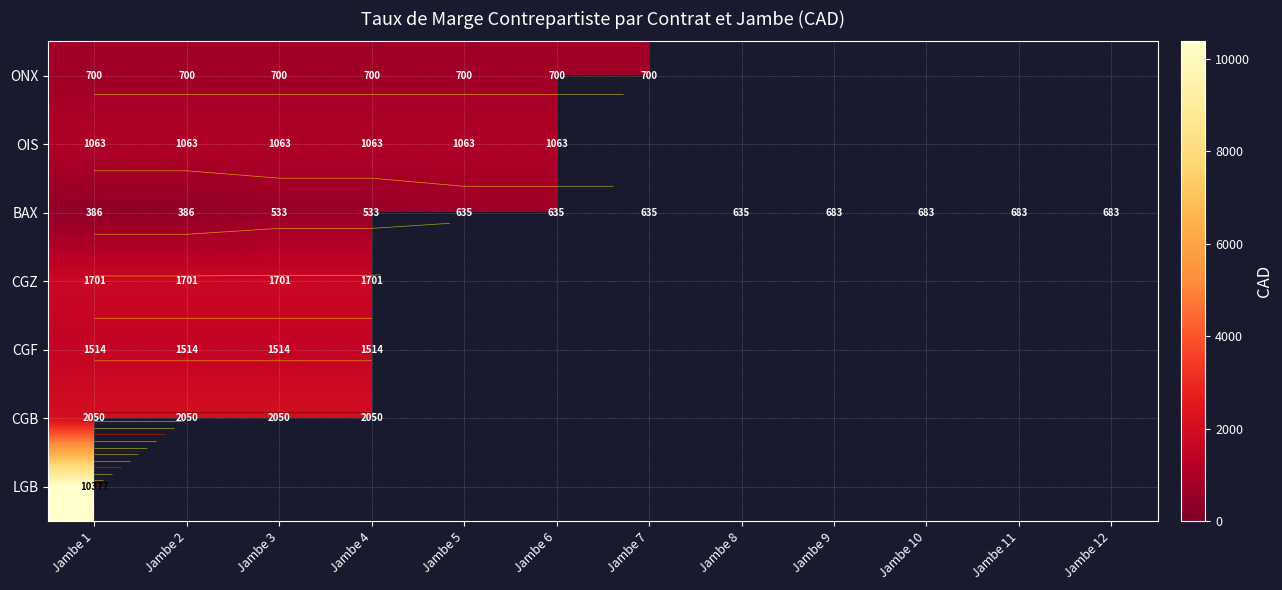

What is the highest value of the CGF series?

1514